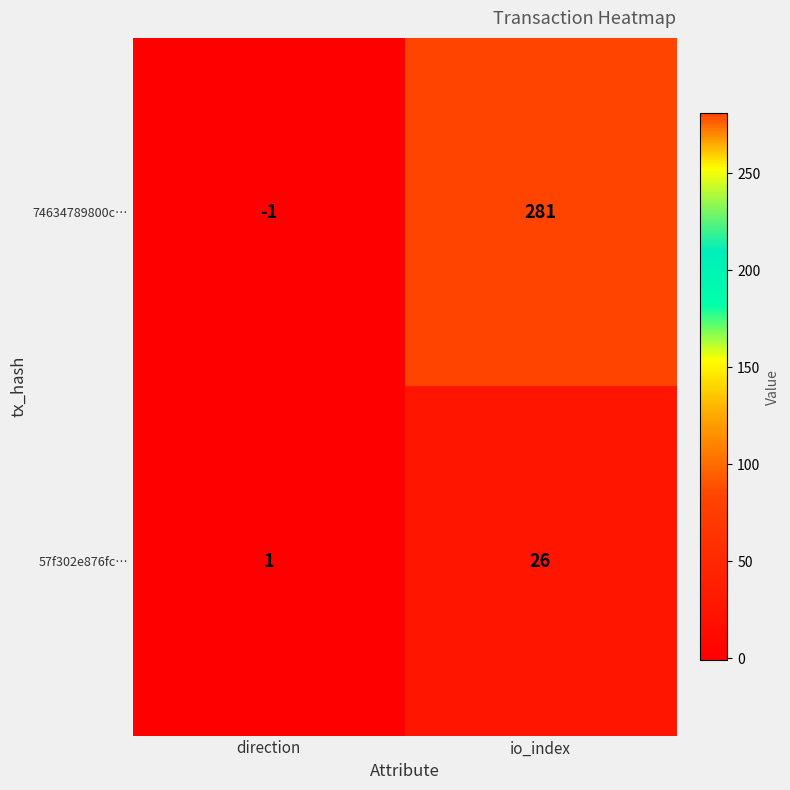

What is the difference between the 74634789800c… values at io_index and direction?

282